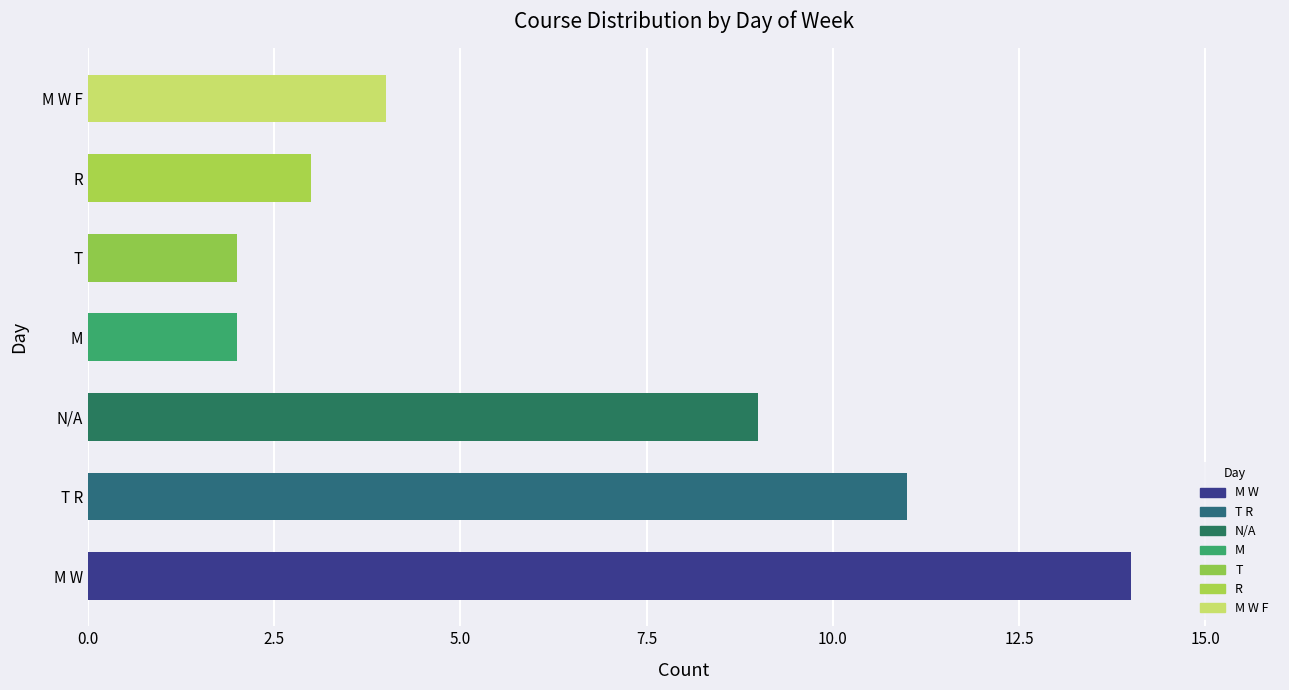

What is the difference between the values at T R and R?

8